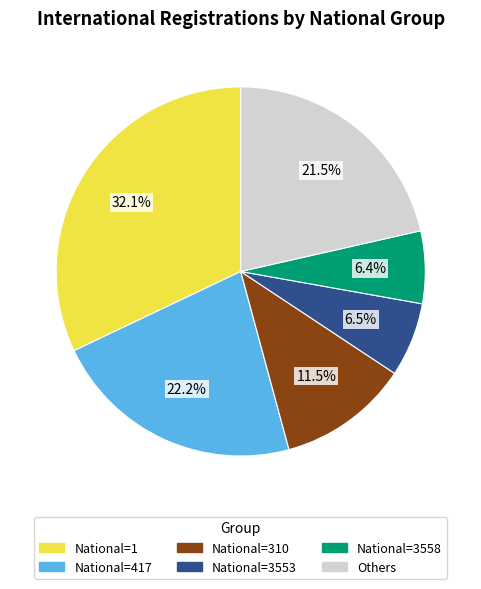

Is there any slice that represents more than half of the pie?

No